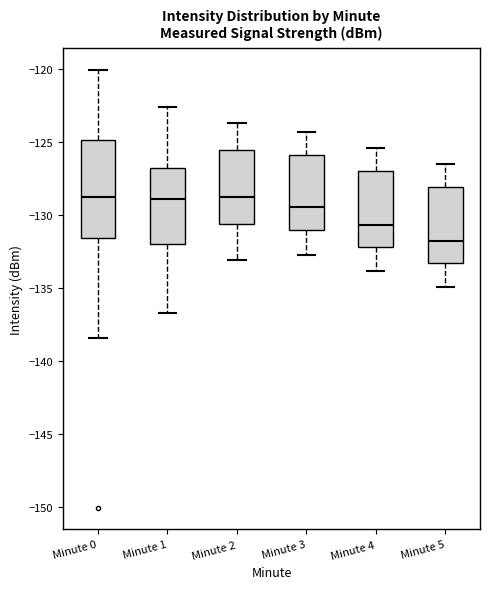

Reading left to right, transcribe this box plot: for each box, give where its median line is, the range the box spans, and where its two whiskers end, as read against the y-axis. The values are not printed on the chart, so give them approximately, as read against the axis.

Minute 0: median -128.5, box -131.5 to -125.0, whiskers -138.5 to -120.0
Minute 1: median -129.0, box -132.0 to -127.0, whiskers -136.5 to -122.5
Minute 2: median -128.5, box -130.5 to -125.5, whiskers -133.0 to -123.5
Minute 3: median -129.5, box -131.0 to -126.0, whiskers -132.5 to -124.5
Minute 4: median -130.5, box -132.0 to -127.0, whiskers -134.0 to -125.5
Minute 5: median -131.5, box -133.0 to -128.0, whiskers -135.0 to -126.5